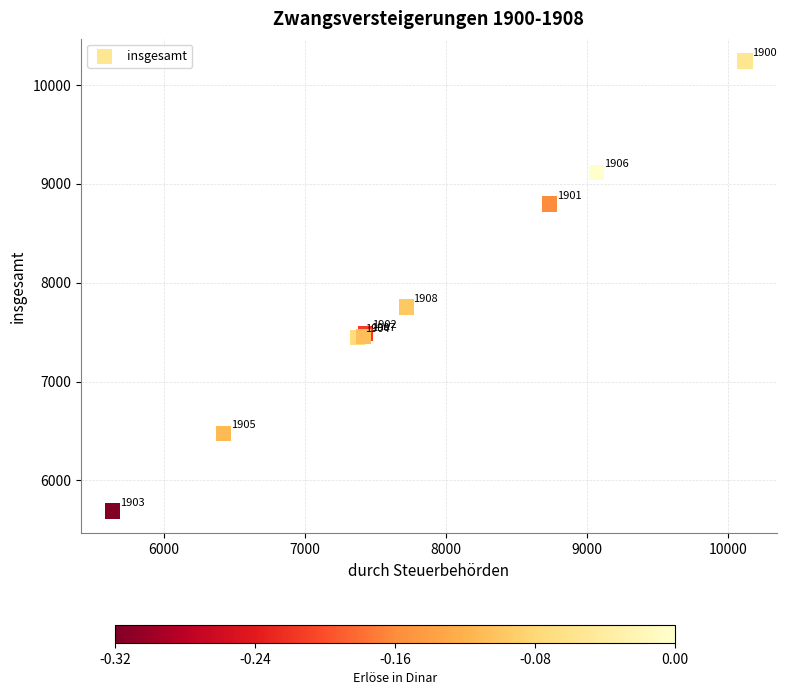

What Y value in the scatter plot is closest to 7965?

7754